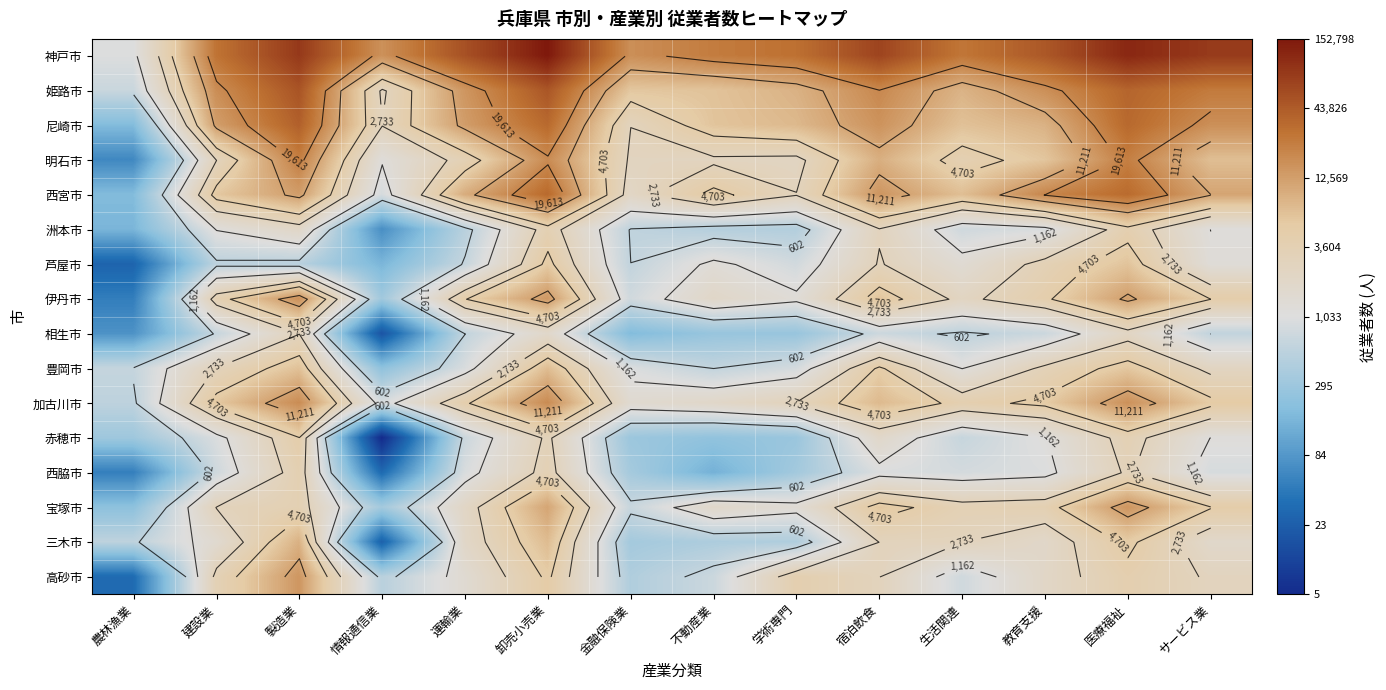

Which series has the largest total across all categories?

神戸市